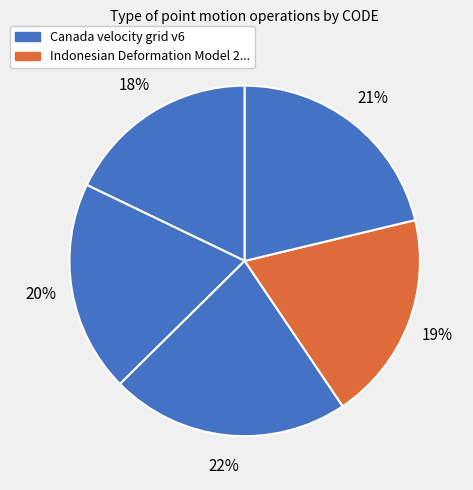

How many slices are in this pie chart?

5